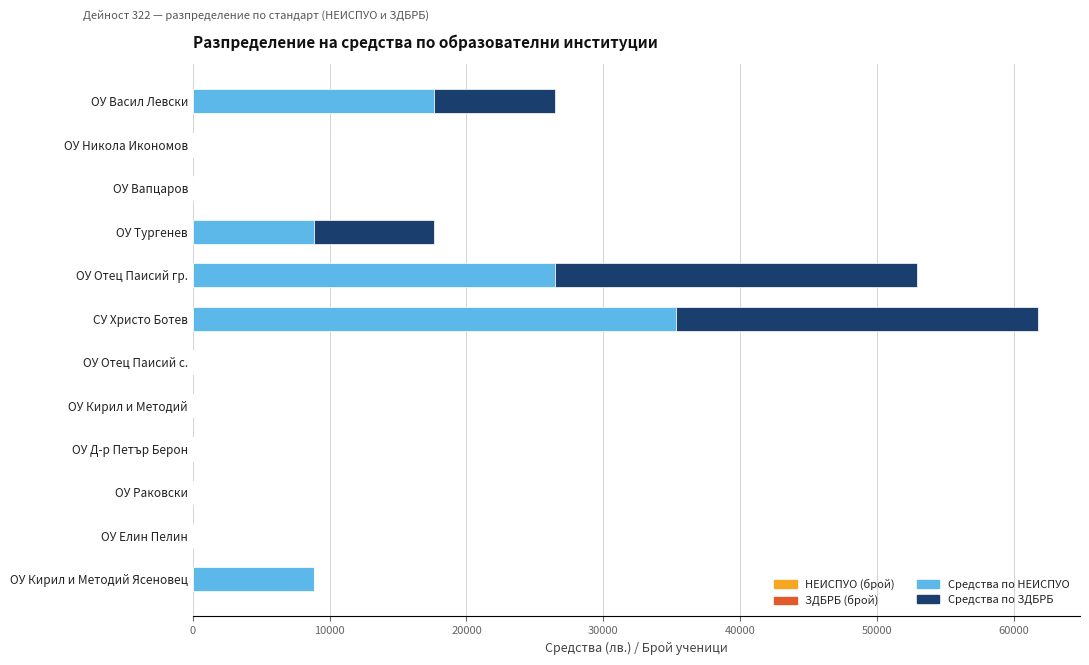

At which category is the sum across all series the highest?

СУ Христо Ботев